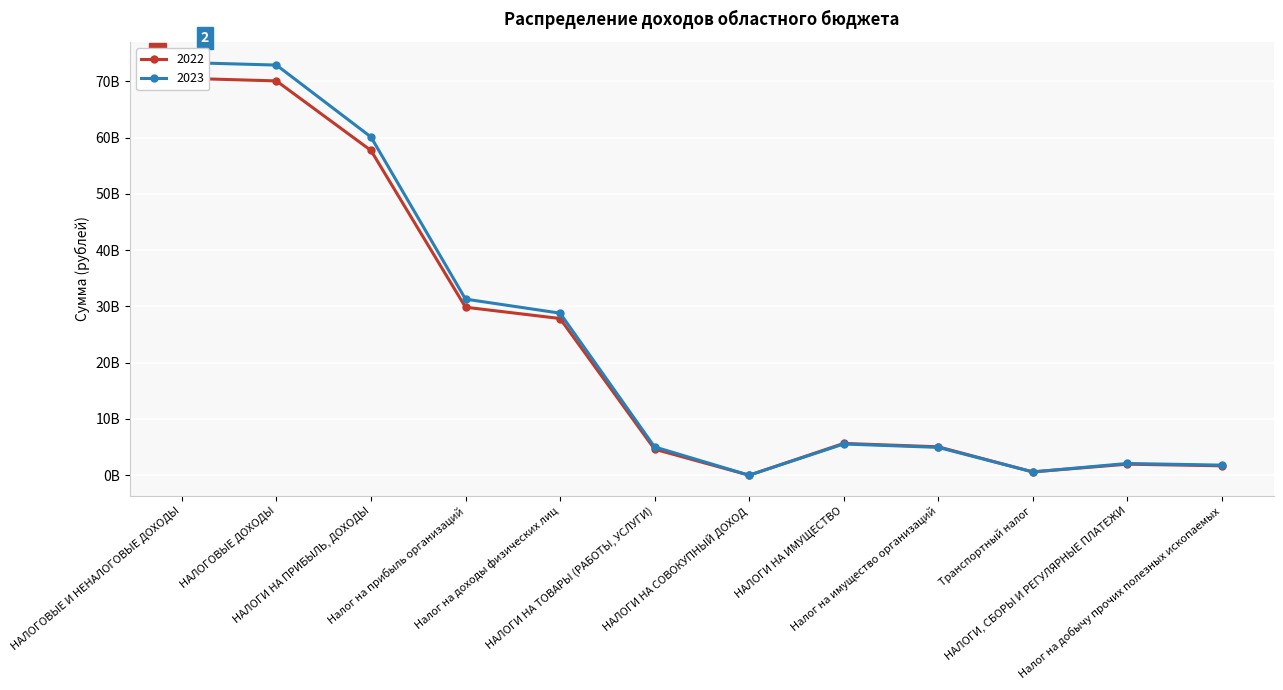

What is the difference between the 2023 values at НАЛОГИ, СБОРЫ И РЕГУЛЯРНЫЕ ПЛАТЕЖИ and НАЛОГИ НА ТОВАРЫ (РАБОТЫ, УСЛУГИ)?

2944470070